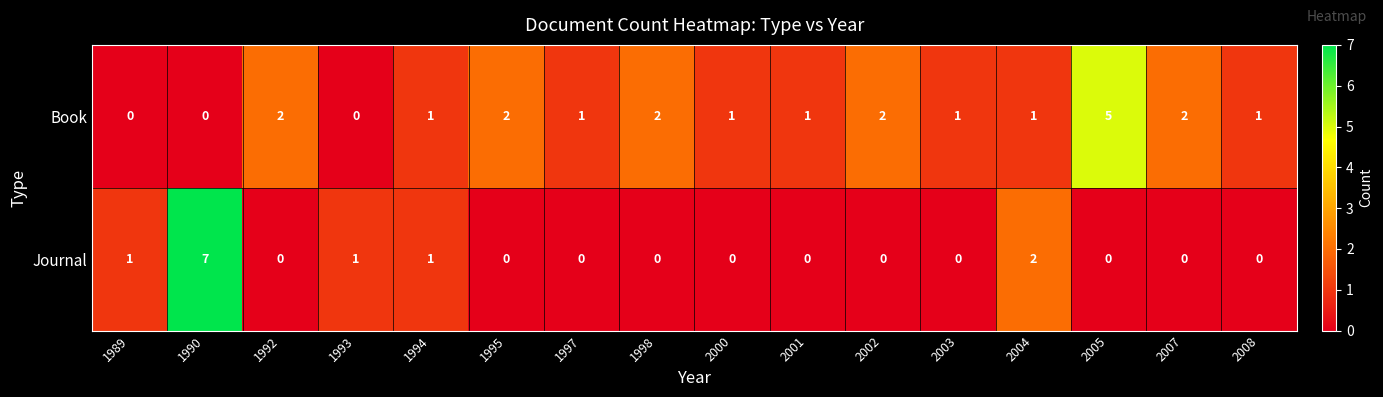

Between 1997 and 1998, which series saw the biggest shift?

Book